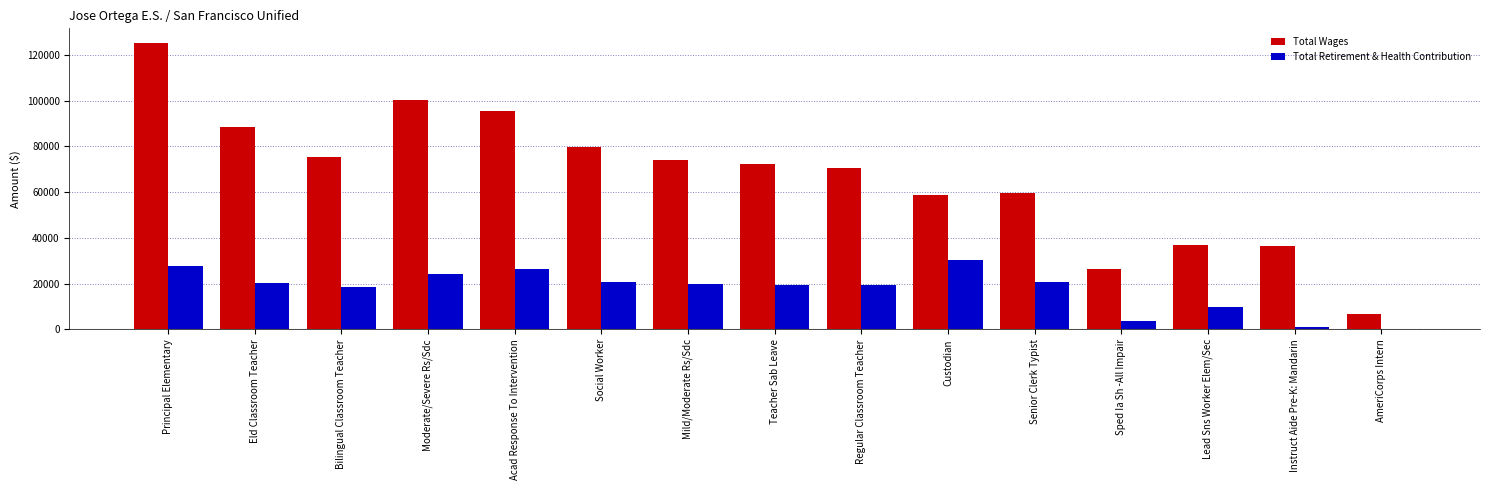

Between Principal Elementary and Lead Sns Worker Elem/Sec, which series saw the biggest shift?

Total Wages